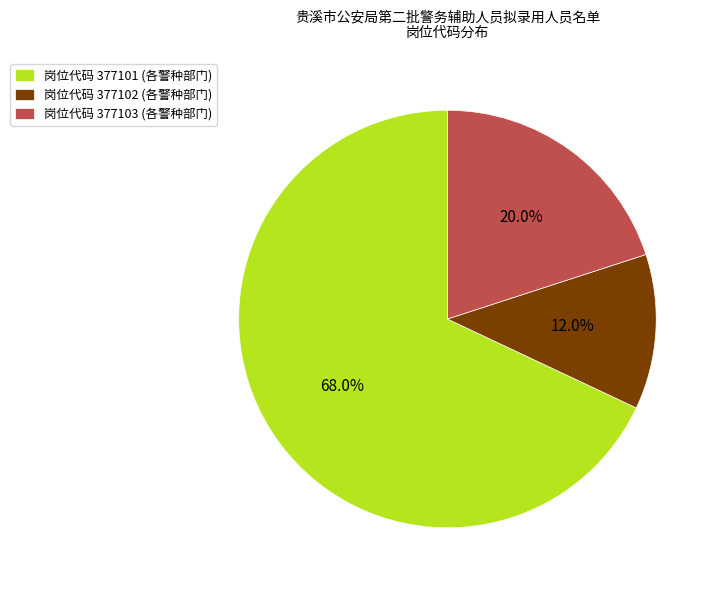

Count the number of slices in the pie.

3